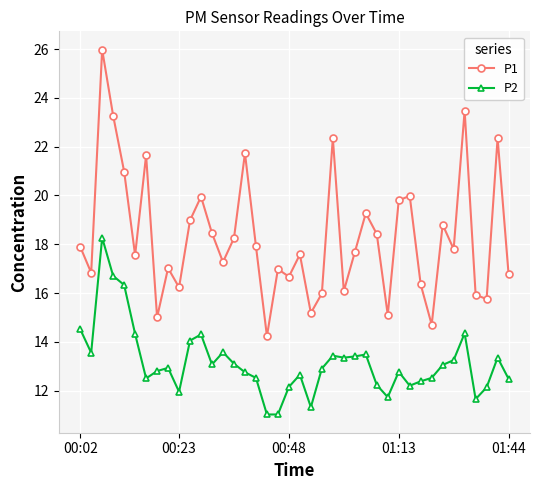

What is the minimum value shown in the chart?

11.0